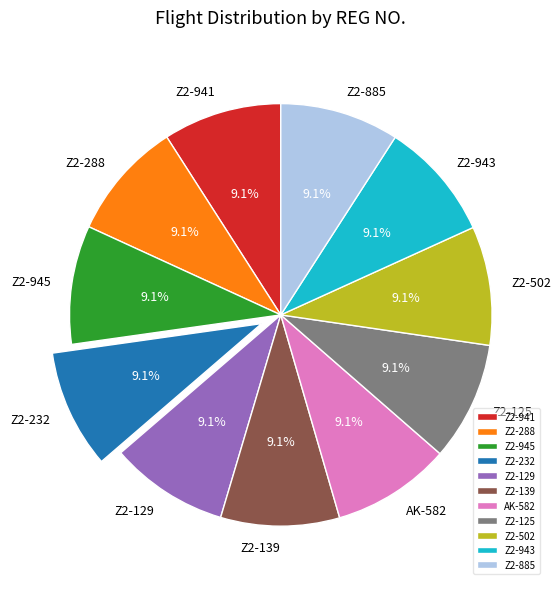

What is the ratio of the value at Z2-943 to the value at AK-582?

1.0